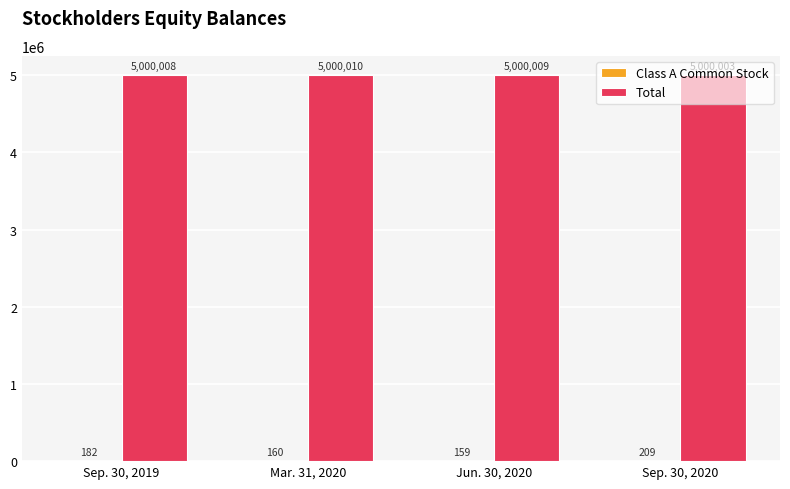

How many groups of bars are there?

4